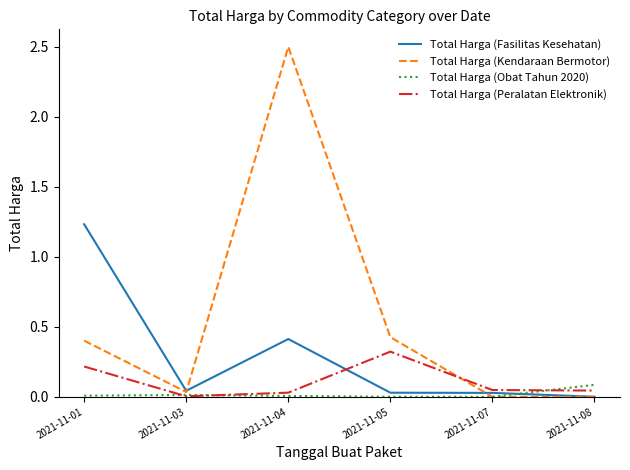

In Total Harga (Obat Tahun 2020), how many points are lower than both neighbors (excluding endpoints)?

1